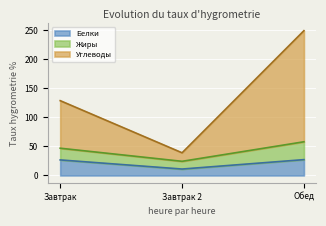

Does the chart display data point markers on the line(s)?

No